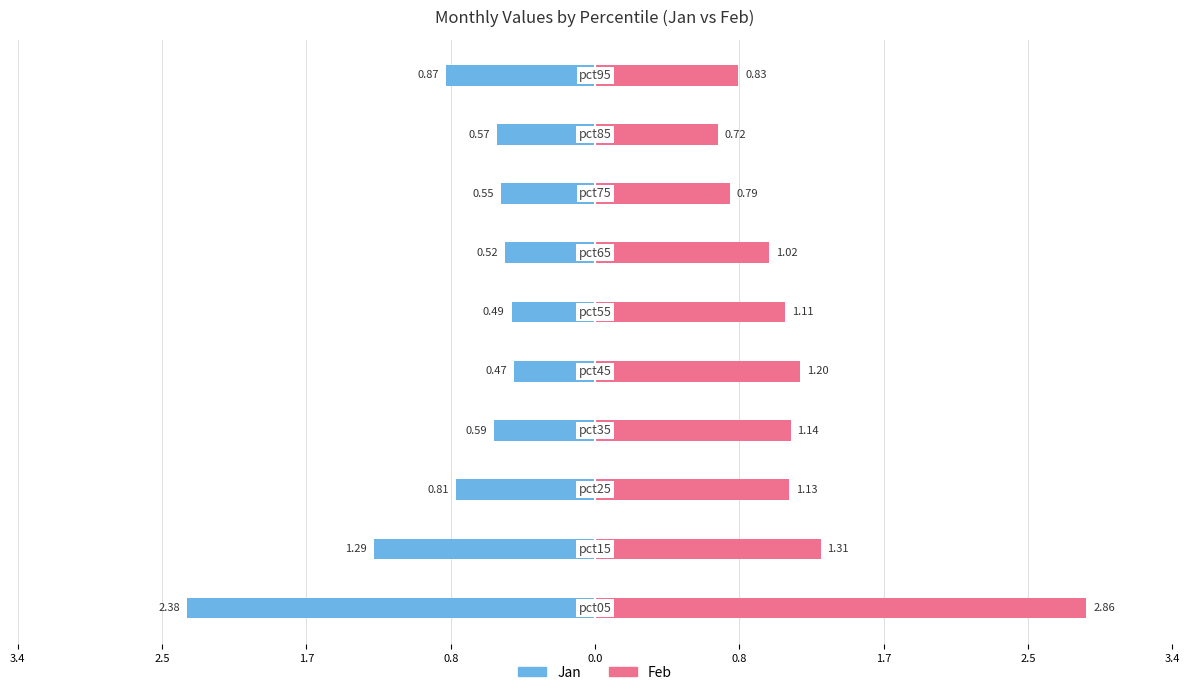

What is the greatest value displayed?

2.9